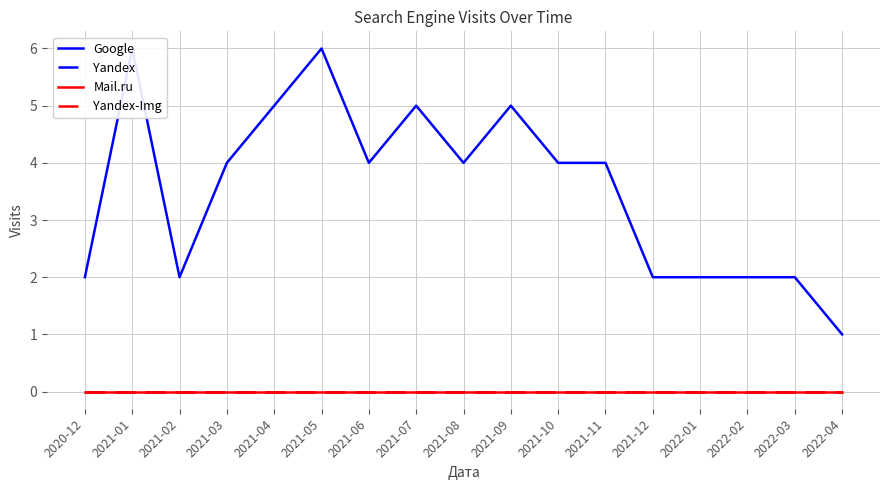

What is the difference between the maximum and minimum values in the Google series?

5